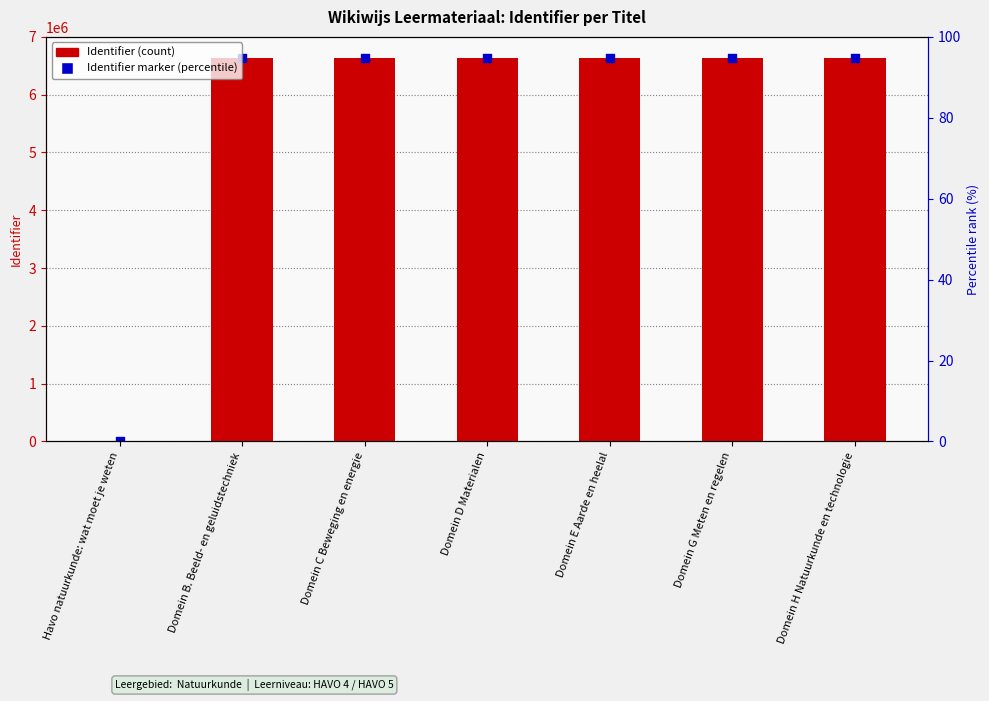

Which series has the largest total across all categories?

Identifier